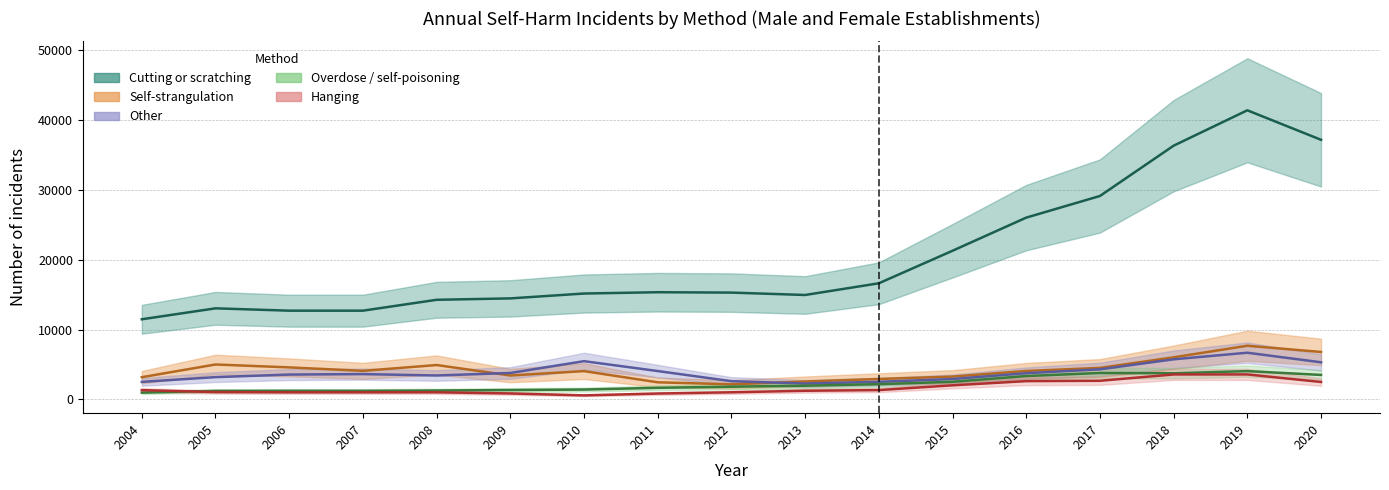

Reading right to left, list all the values displayed in this chart.

Cutting or scratching: 2020=37163	2019=41386	2018=36322	2017=29121	2016=26023	2015=21282	2014=16624	2013=14950	2012=15292	2011=15346	2010=15159	2009=14463	2008=14262	2007=12704	2006=12704	2005=13040	2004=11474
Self-strangulation: 2020=6793	2019=7685	2018=6027	2017=4512	2016=4076	2015=3272	2014=2927	2013=2564	2012=2167	2011=2451	2010=4055	2009=3426	2008=4923	2007=4091	2006=4585	2005=5003	2004=3182
Other: 2020=5315	2019=6686	2018=5744	2017=4309	2016=3755	2015=2923	2014=2523	2013=2276	2012=2613	2011=4062	2010=5477	2009=3786	2008=3427	2007=3628	2006=3559	2005=3194	2004=2511
Overdose: 2020=3507	2019=4054	2018=3744	2017=3785	2016=3350	2015=2523	2014=2187	2013=1970	2012=1821	2011=1663	2010=1414	2009=1346	2008=1276	2007=1232	2006=1231	2005=1218	2004=973
Hanging: 2020=2497	2019=3580	2018=3575	2017=2670	2016=2621	2015=2023	2014=1336	2013=1241	2012=1021	2011=844	2010=580	2009=854	2008=1019	2007=1019	2006=1018	2005=1053	2004=1331